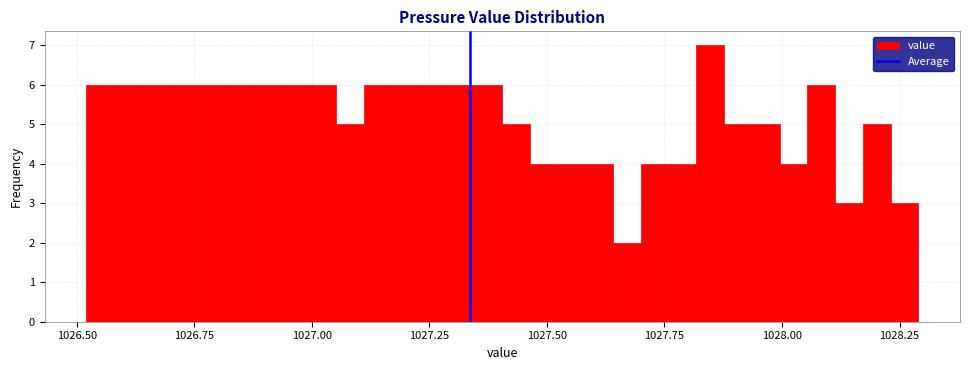

Around what value on the x-axis is the tallest bar? Give the approximate position of its centre, as read against the axis.

1027.85